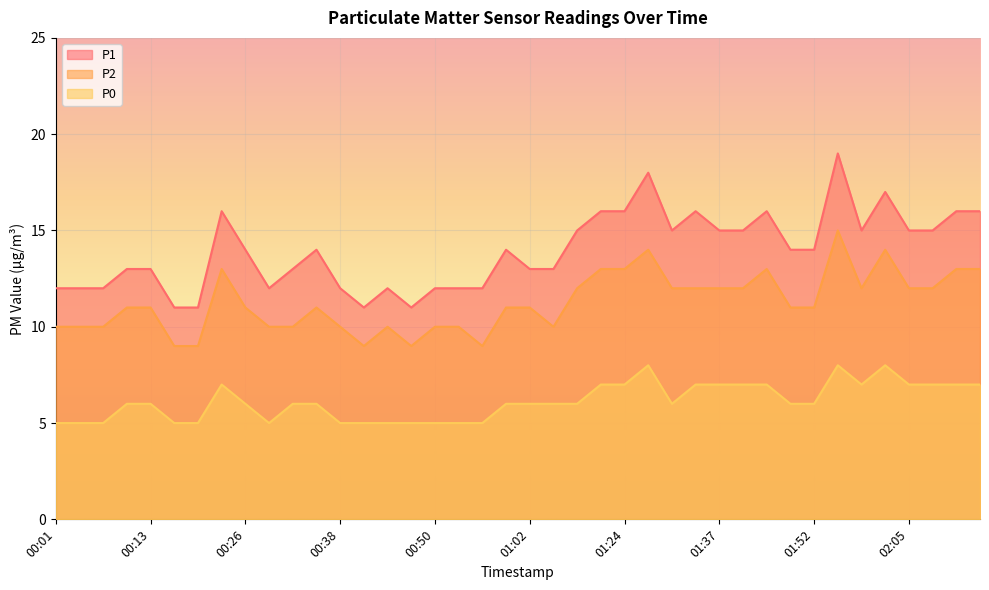

Which has a higher value, 02:05 or 00:01?

02:05